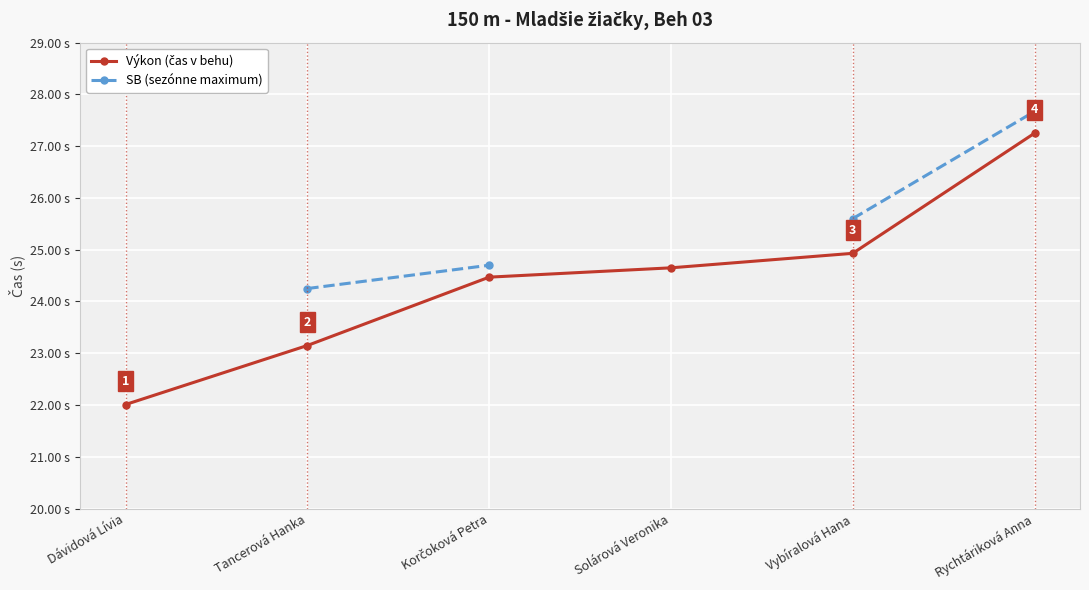

True or false: SB (sezónne maximum) and Výkon (čas v behu) intersect in this chart.

False